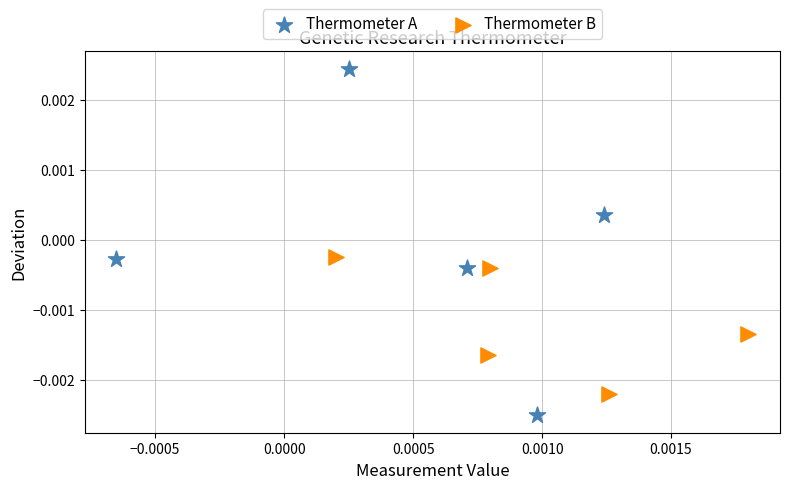

Which series has the largest Y range (max minus min)?

Thermometer A